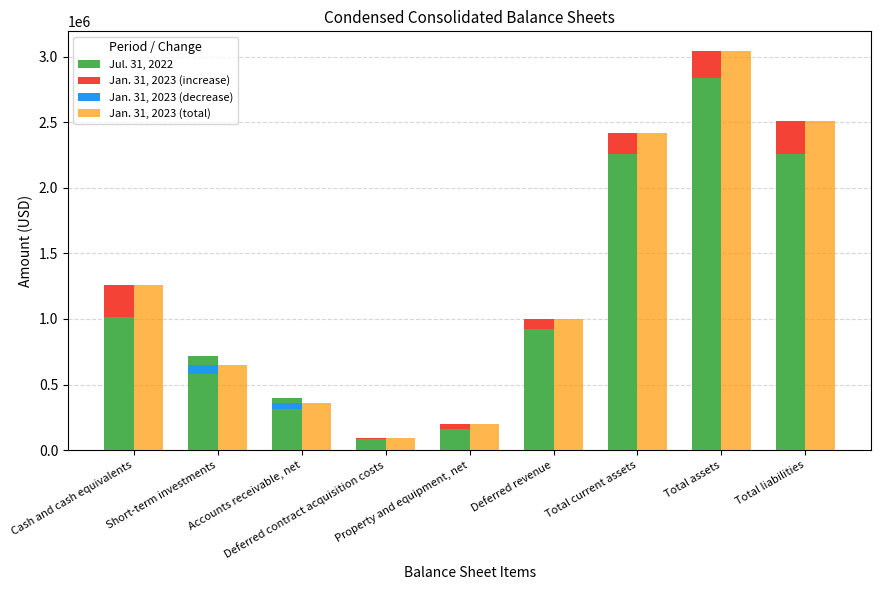

How many data points in Jul. 31, 2022 are less than 923749?

4